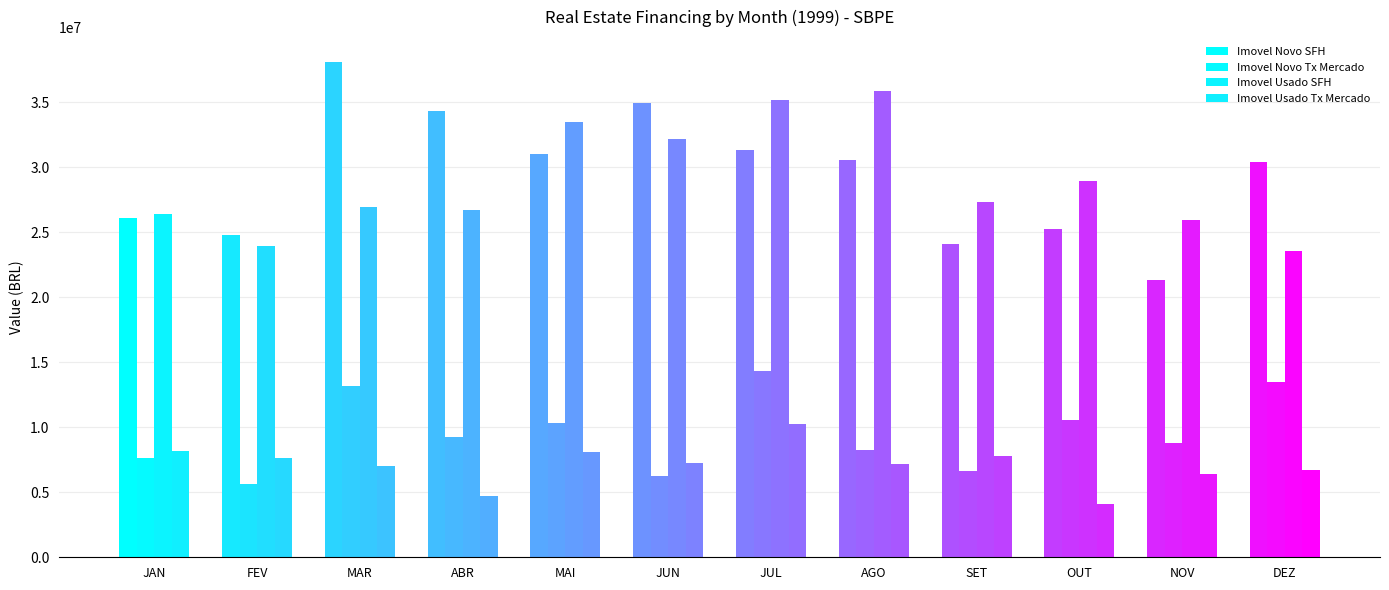

Is it true that Imovel Novo SFH equals 30541860 at AGO?

True